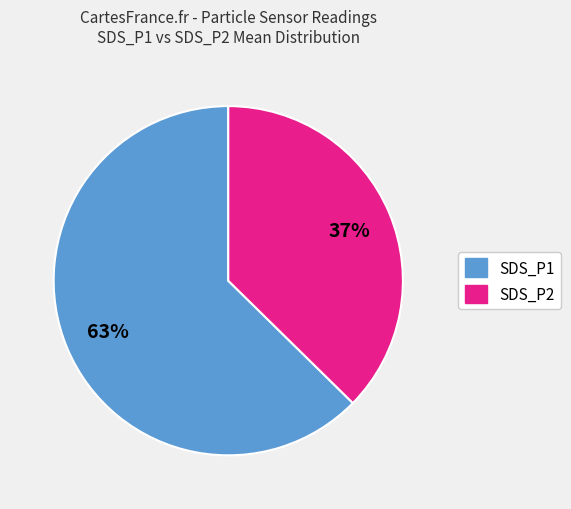

To the nearest percent, what portion does SDS_P1 represent?

63%